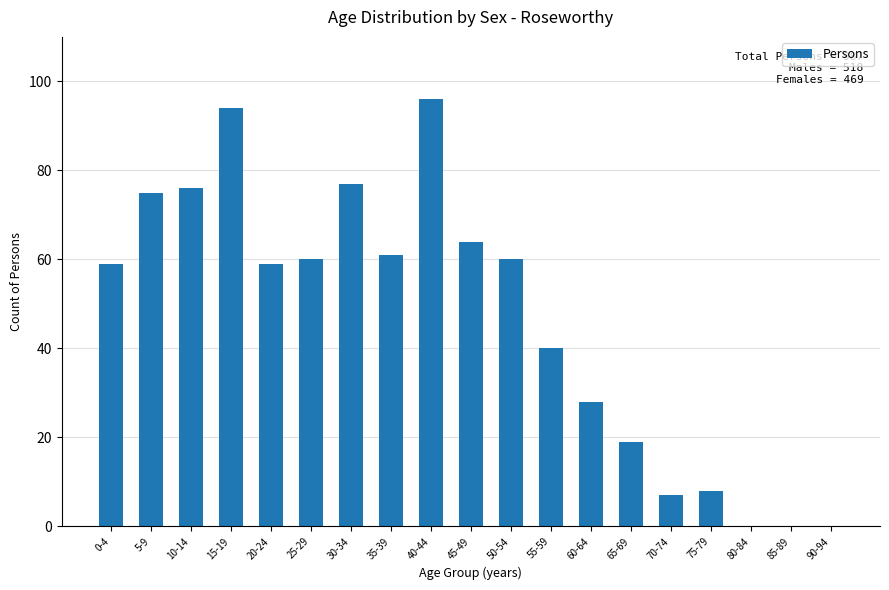

What is the maximum value shown in the chart?

96